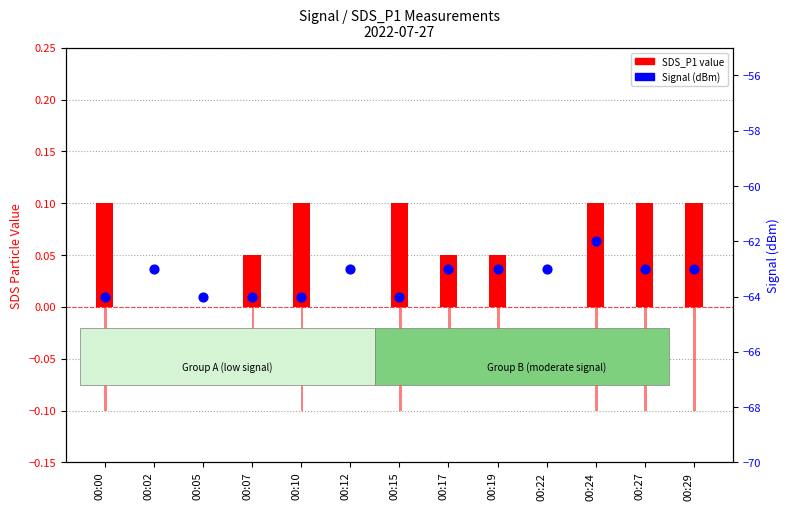

What is the total value across all series at 00:12?

-63.0